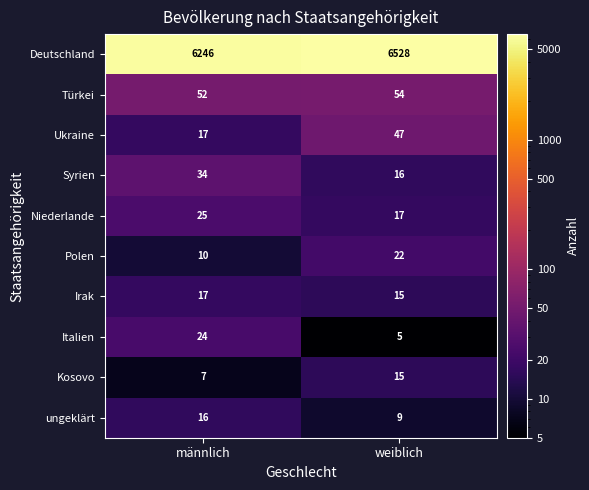

Is the value of Irak at weiblich greater than the value of Ukraine at weiblich?

No